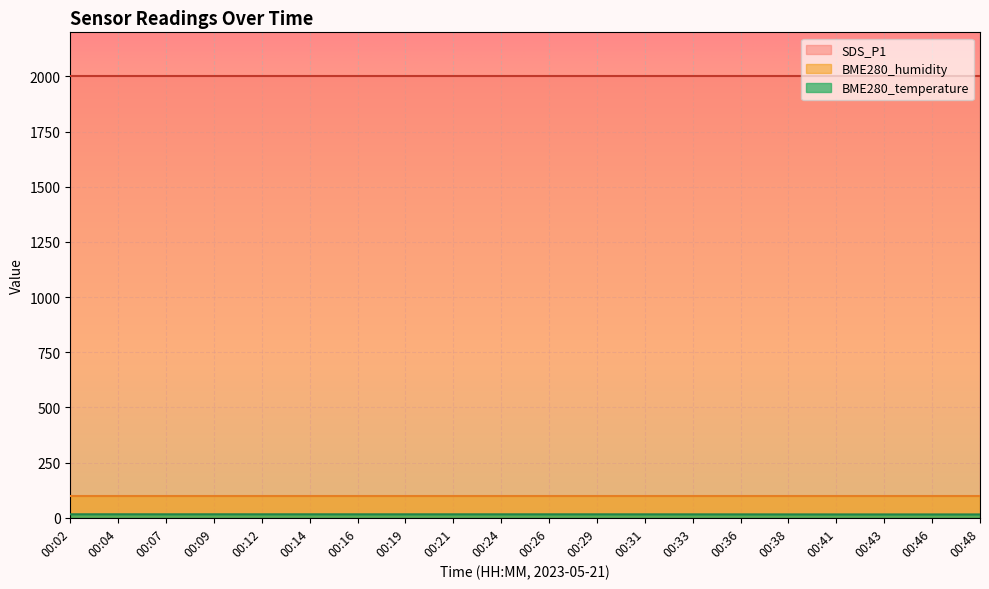

Which series has the widest spread of values?

BME280_temperature